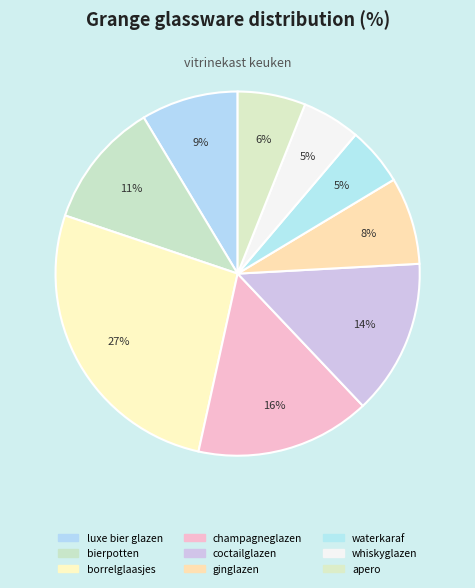

Between champagneglazen and ginglazen, which is larger?

champagneglazen